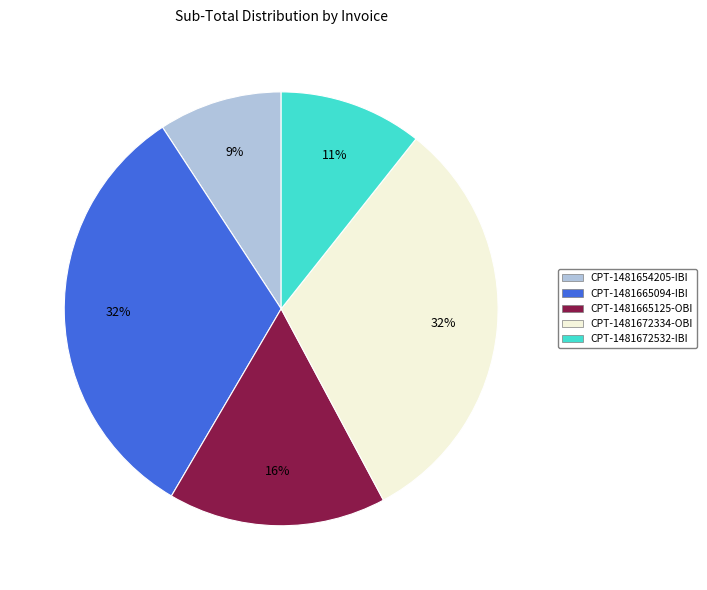

What is the smallest slice in the pie chart?

CPT-1481654205-IBI